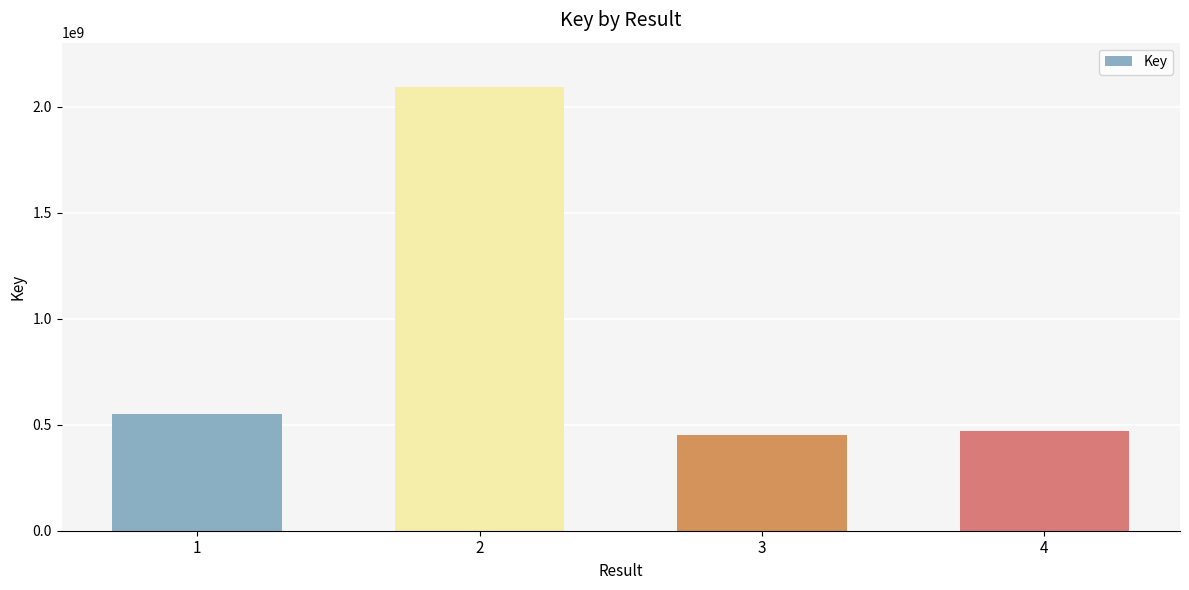

What is the sum of the values at 3 and 2?

2547115154